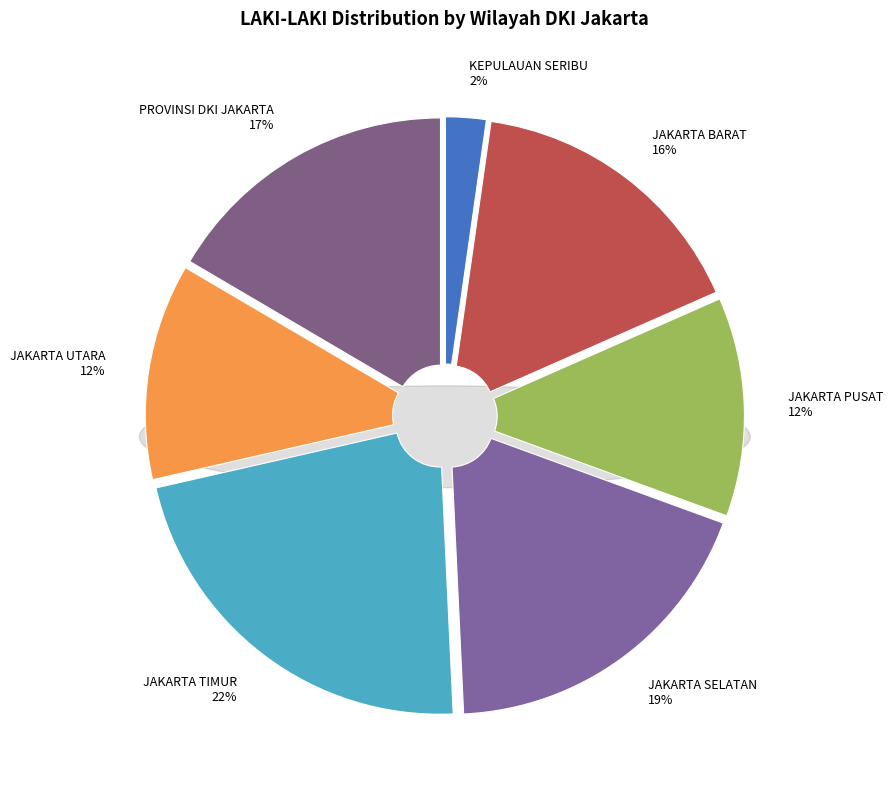

To the nearest percent, what is the difference between the largest and smallest slice percentages?

20%